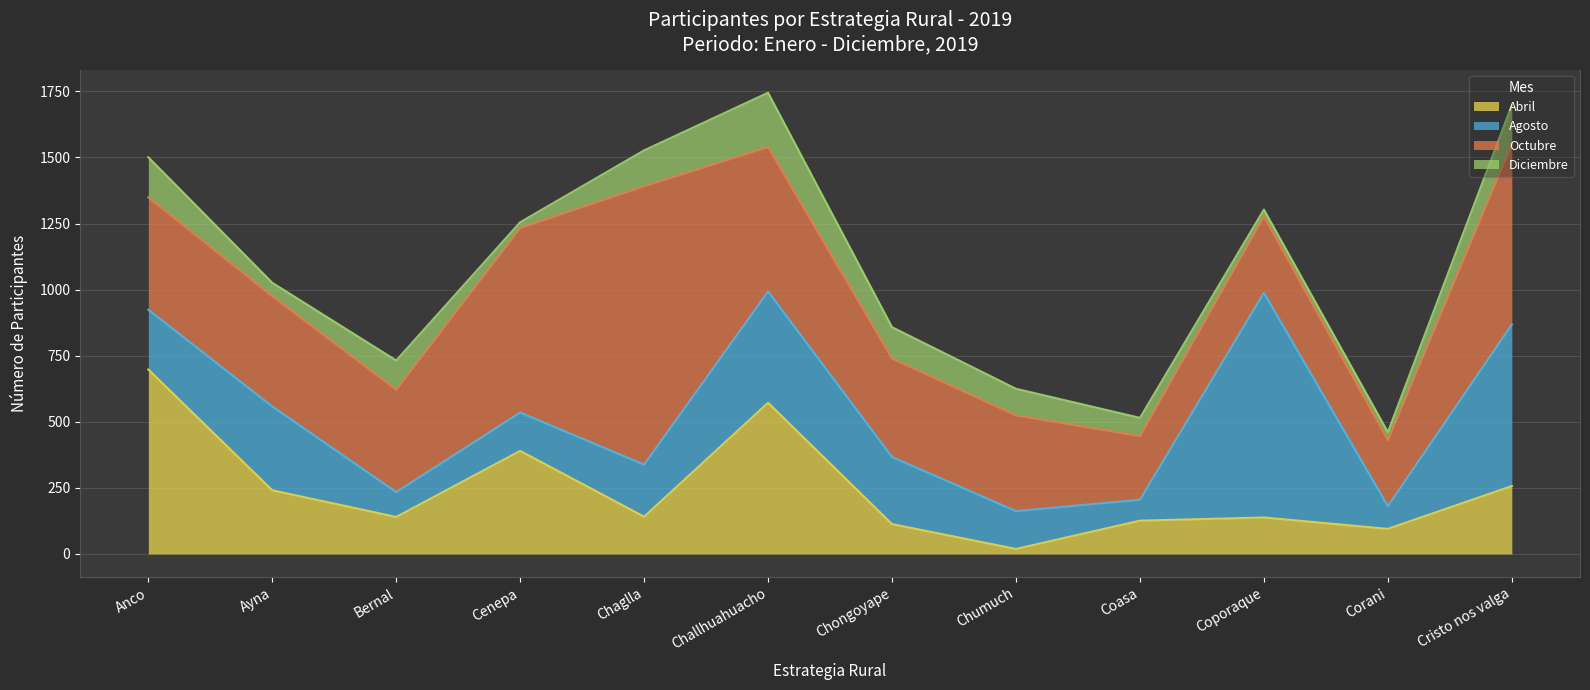

Which series ends up on top after the final intersection of Octubre and Abril?

Octubre